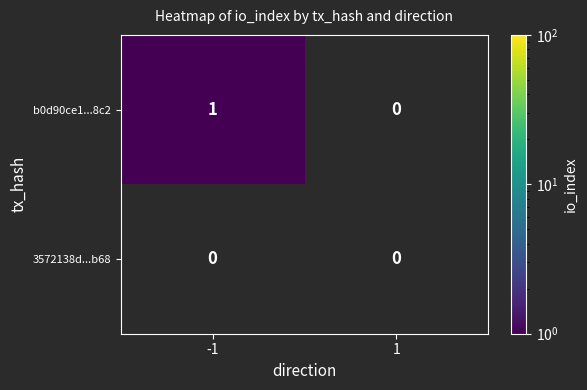

Which series has the largest total across all categories?

b0d90ce1...8c2